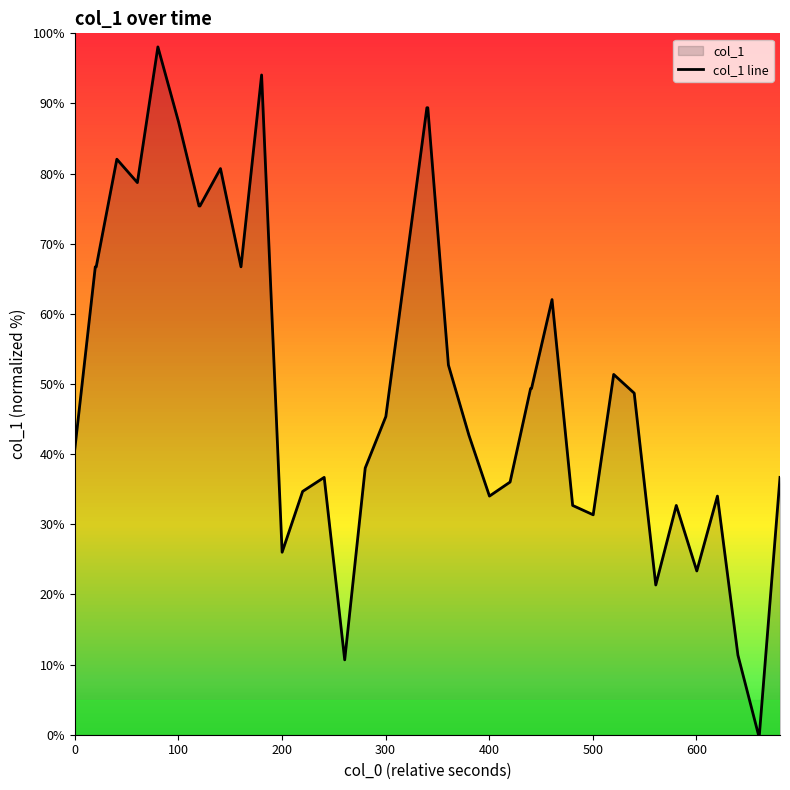

What is the maximum value shown in the chart?

98.1